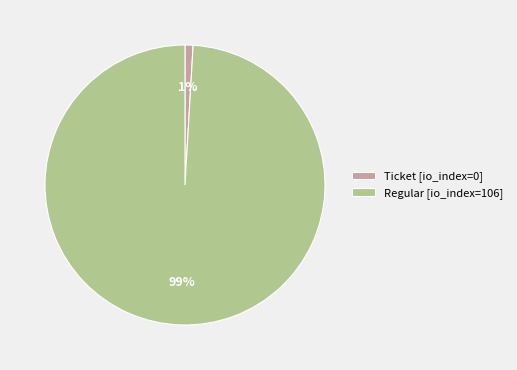

How many segments does this pie chart have?

2